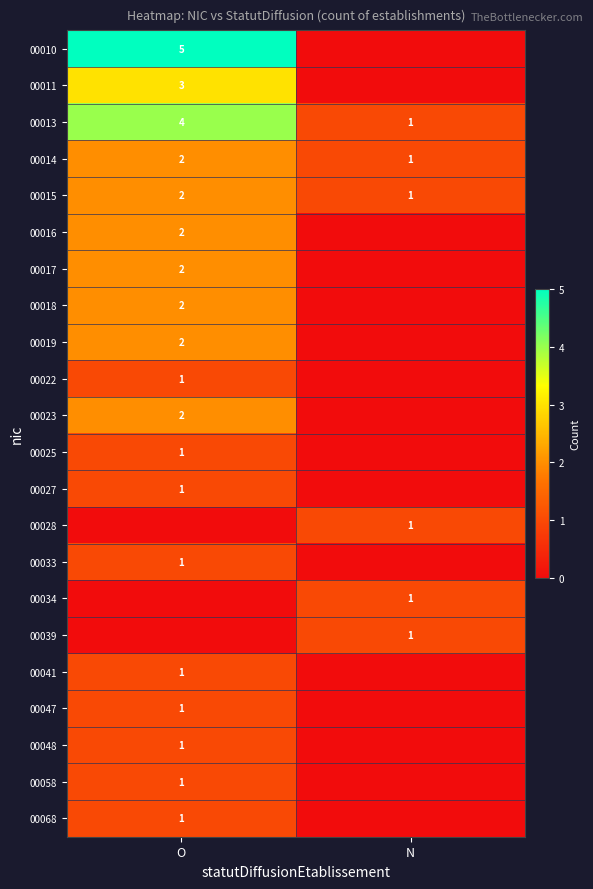

What is the sum of all 00015 values?

3